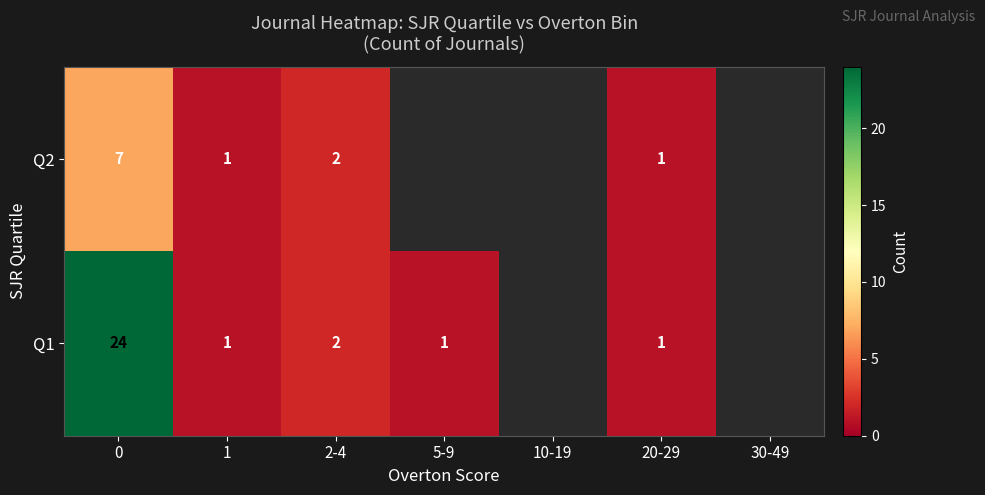

Rank the series at 0 from highest to lowest value.

Q1, Q2